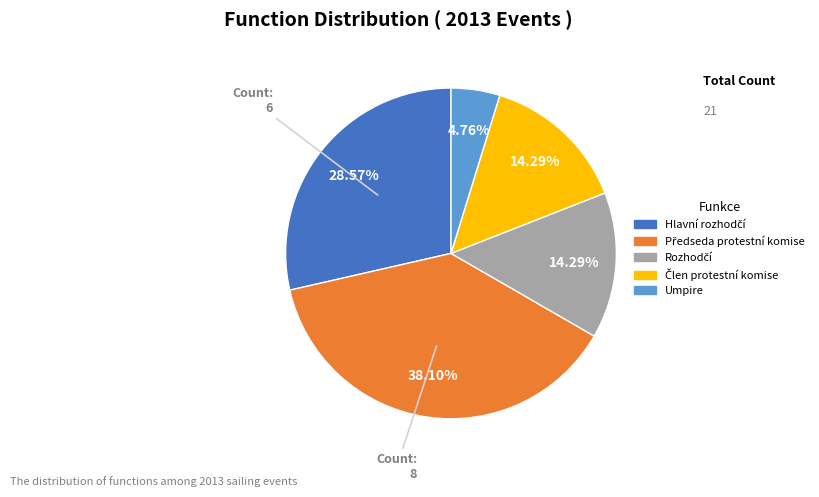

Which category has the smallest portion of the pie?

Umpire